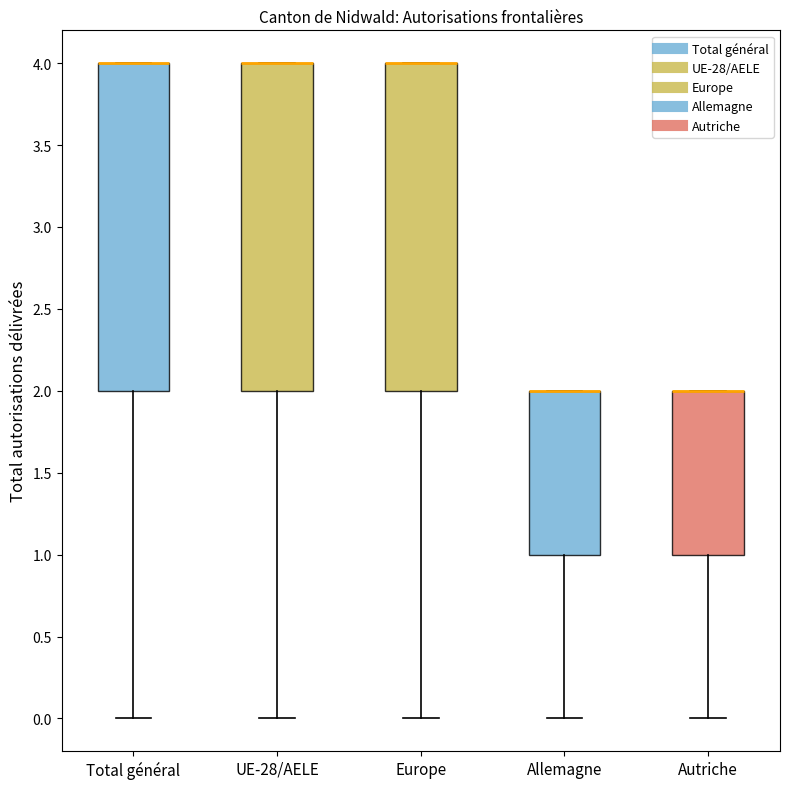

Reading left to right, transcribe this box plot: for each box, give where its median line is, the range the box spans, and where its two whiskers end, as read against the y-axis. The values are not printed on the chart, so give them approximately, as read against the axis.

Total général: median 4 (drawn on the box's upper edge), box 2 to 4, whiskers 0 to 4
UE-28/AELE: median 4 (drawn on the box's upper edge), box 2 to 4, whiskers 0 to 4
Europe: median 4 (drawn on the box's upper edge), box 2 to 4, whiskers 0 to 4
Allemagne: median 2 (drawn on the box's upper edge), box 1 to 2, whiskers 0 to 2
Autriche: median 2 (drawn on the box's upper edge), box 1 to 2, whiskers 0 to 2